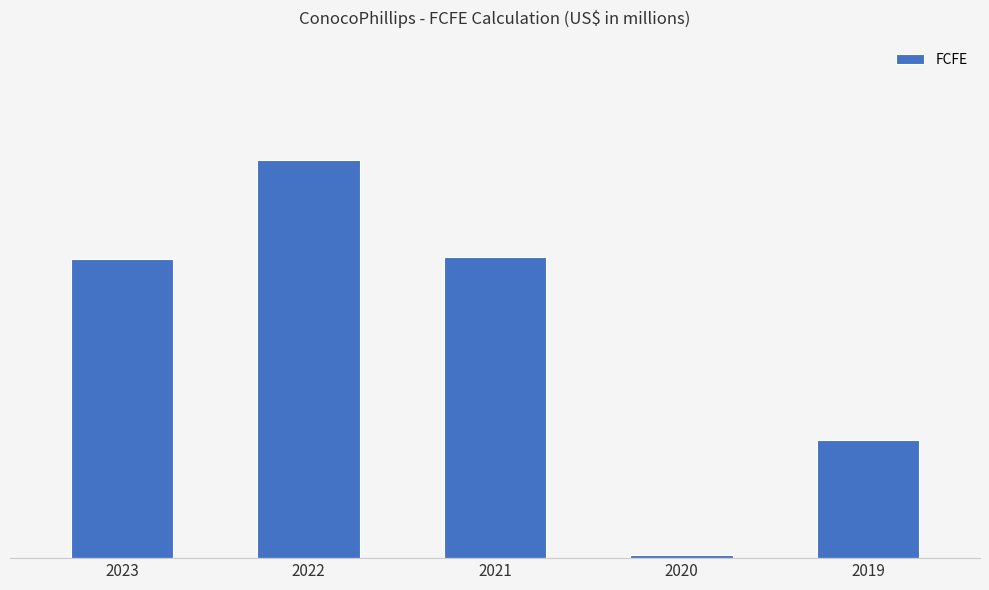

Are the bars horizontal?

No